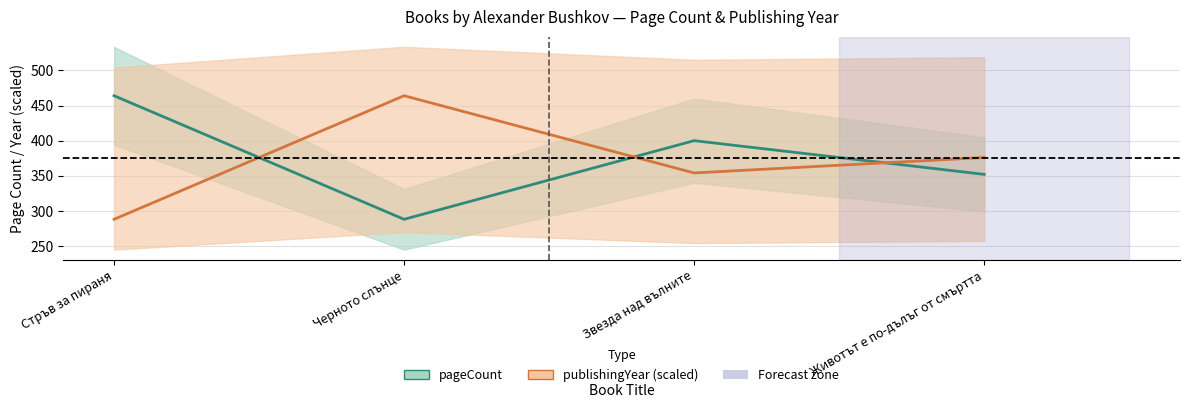

Between Животът е по-дълъг от смъртта and Звезда над вълните, which is larger?

Звезда над вълните